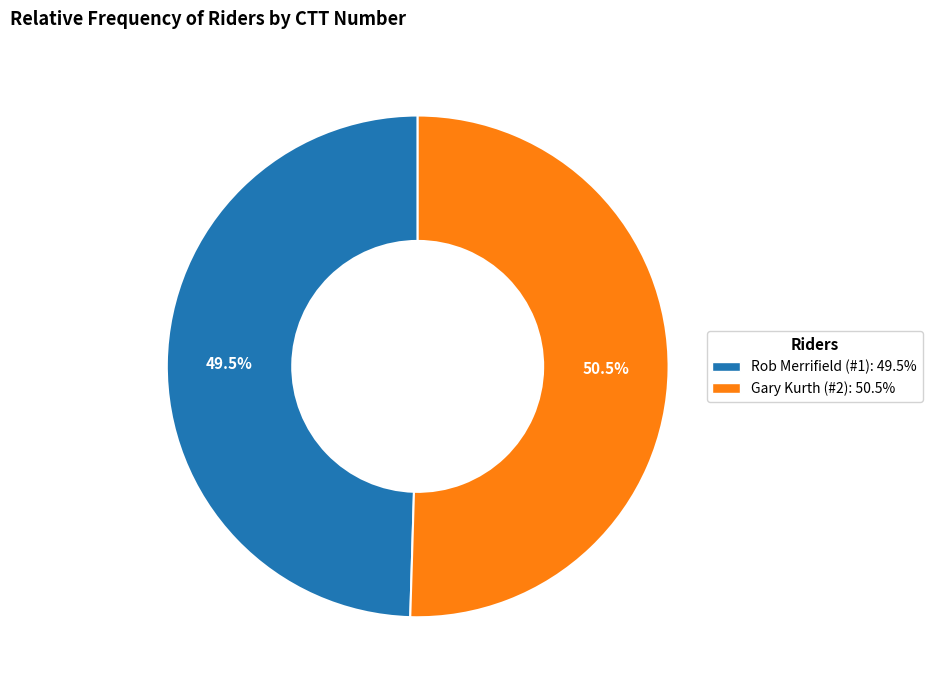

The Gary Kurth (#2) slice represents 65% of the pie. True or false?

False